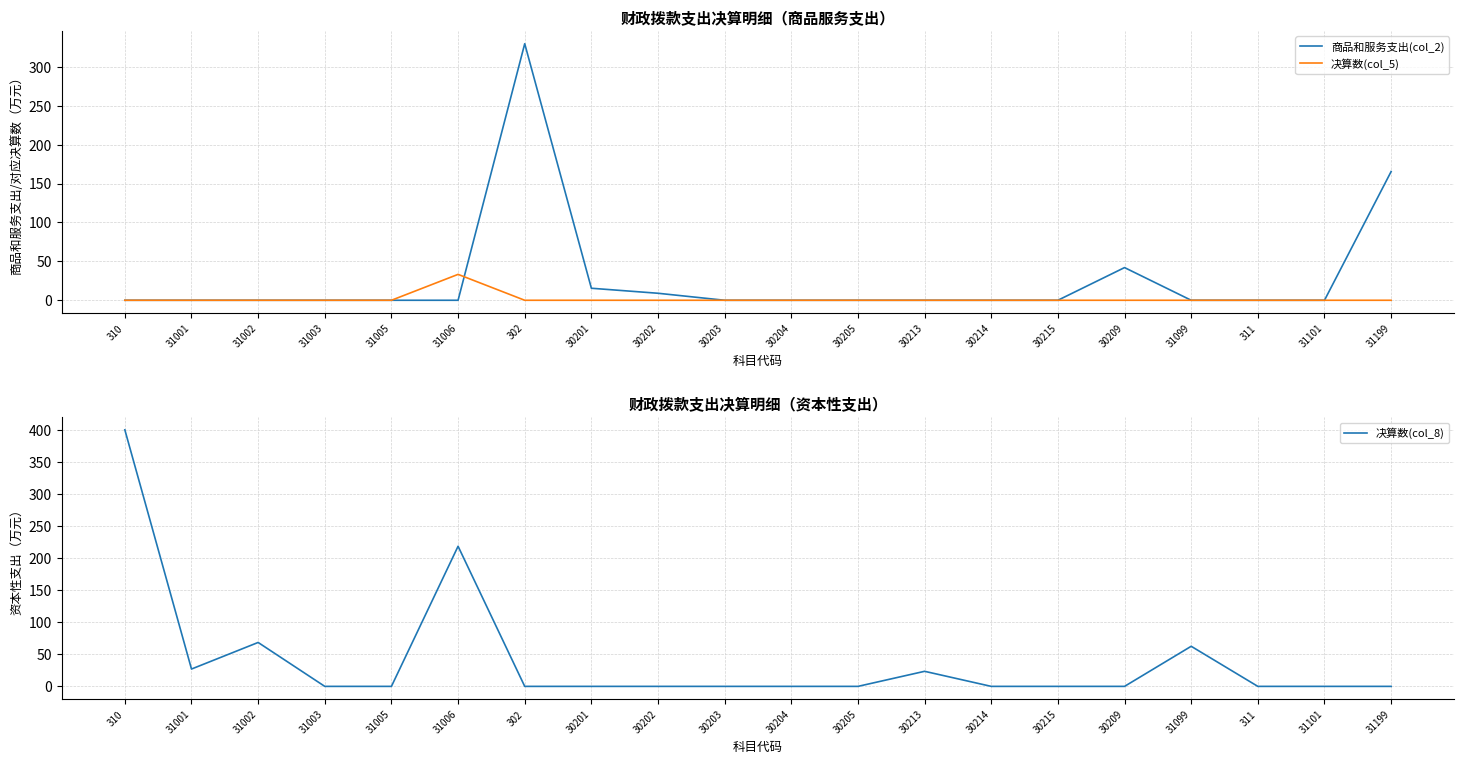

What is the label of the 17th point from the right?

31003